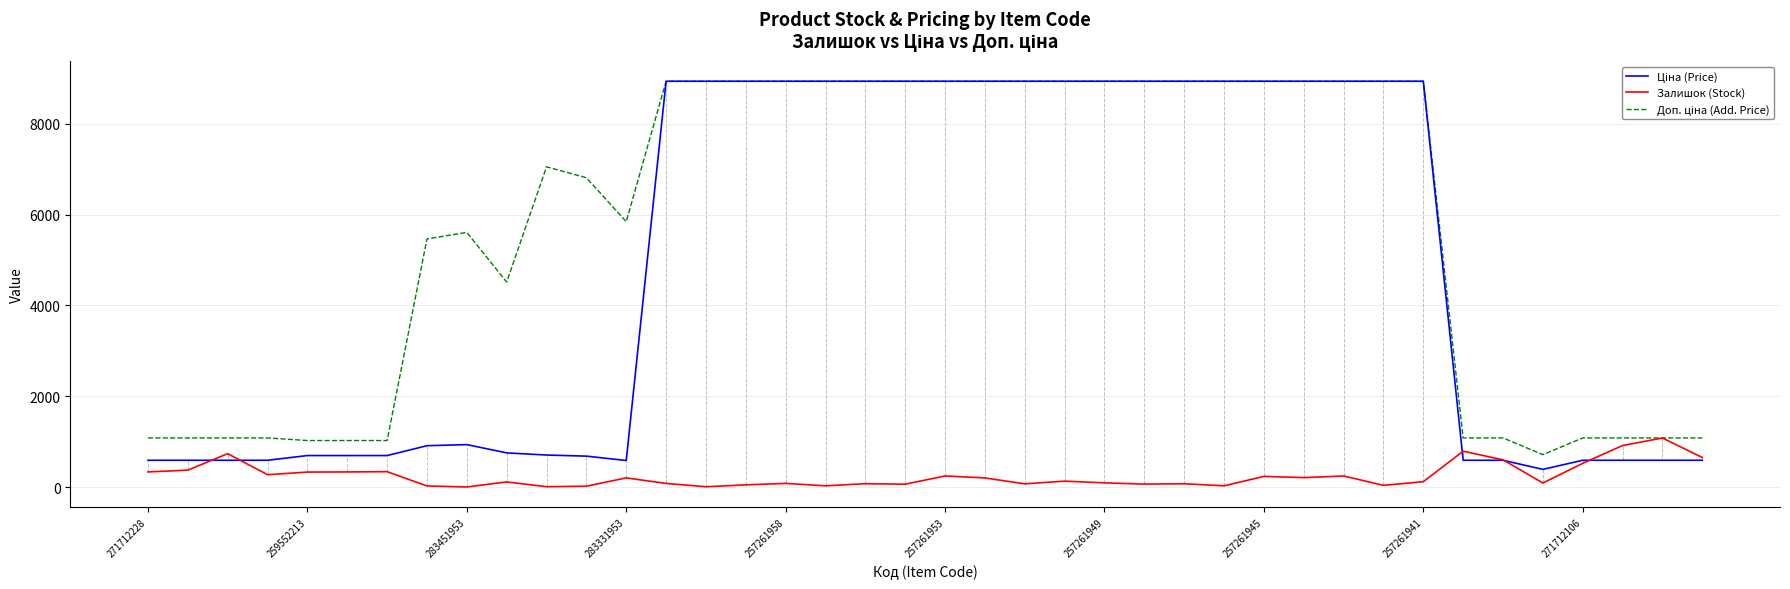

What is the highest value of the Залишок (Stock) series?

1080.0